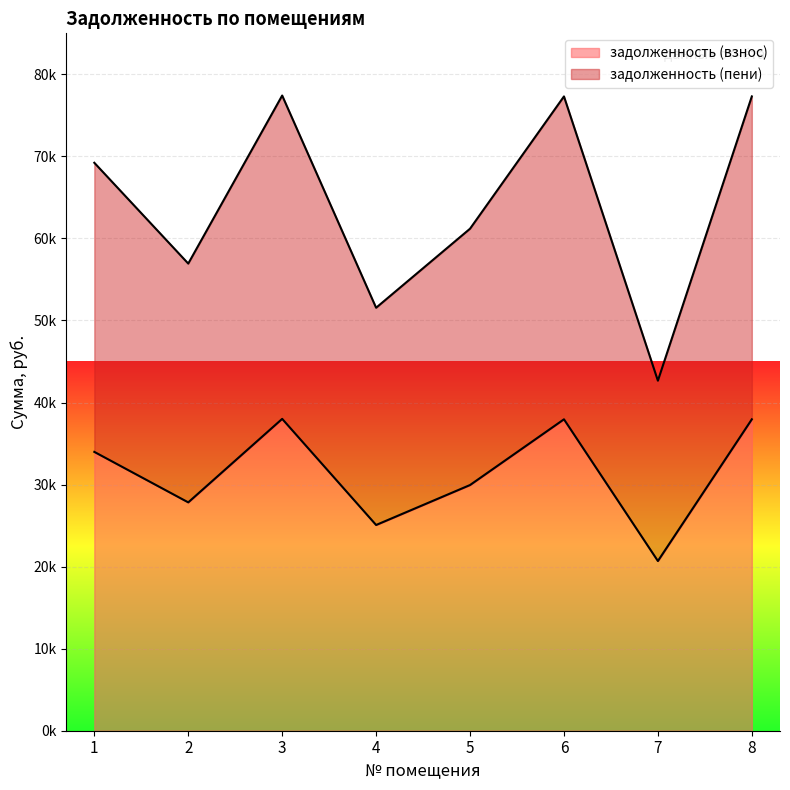

In задолженность (взнос), how many points are higher than both neighbors (excluding endpoints)?

2